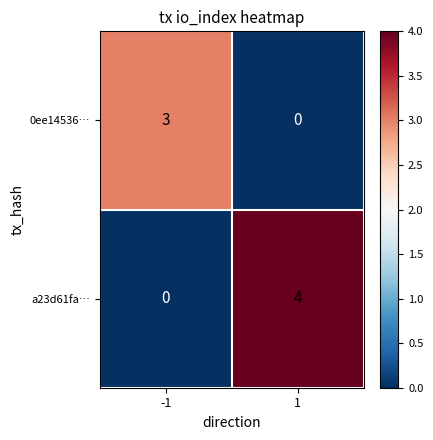

The value of 0ee14536… at 1 is 1. True or false?

False